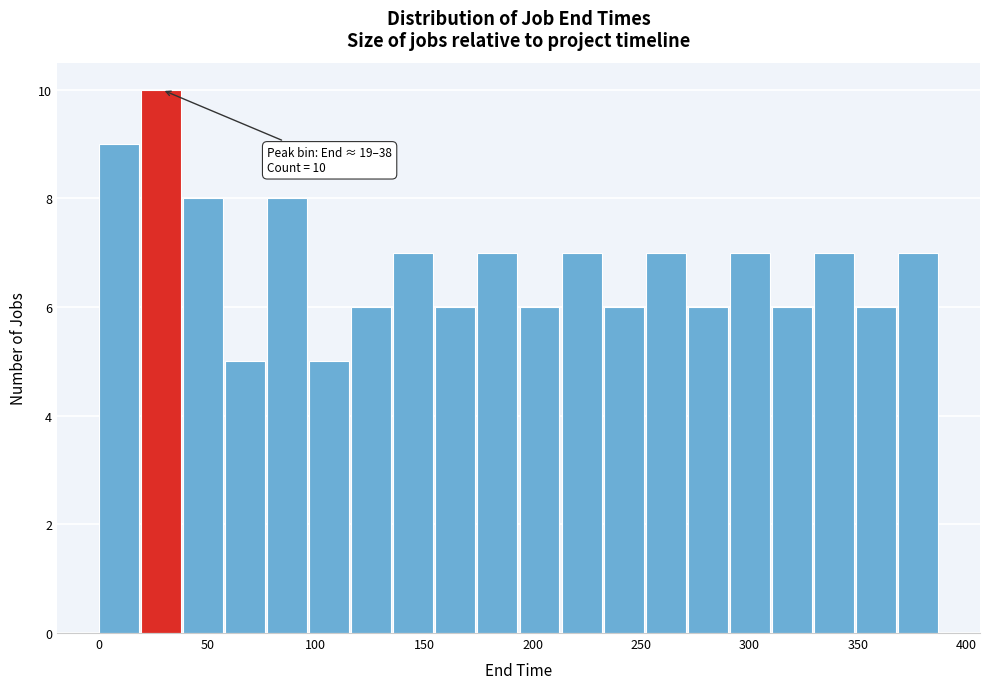

Read against the x-axis, roughly where is the centre of the tallest bar?

30